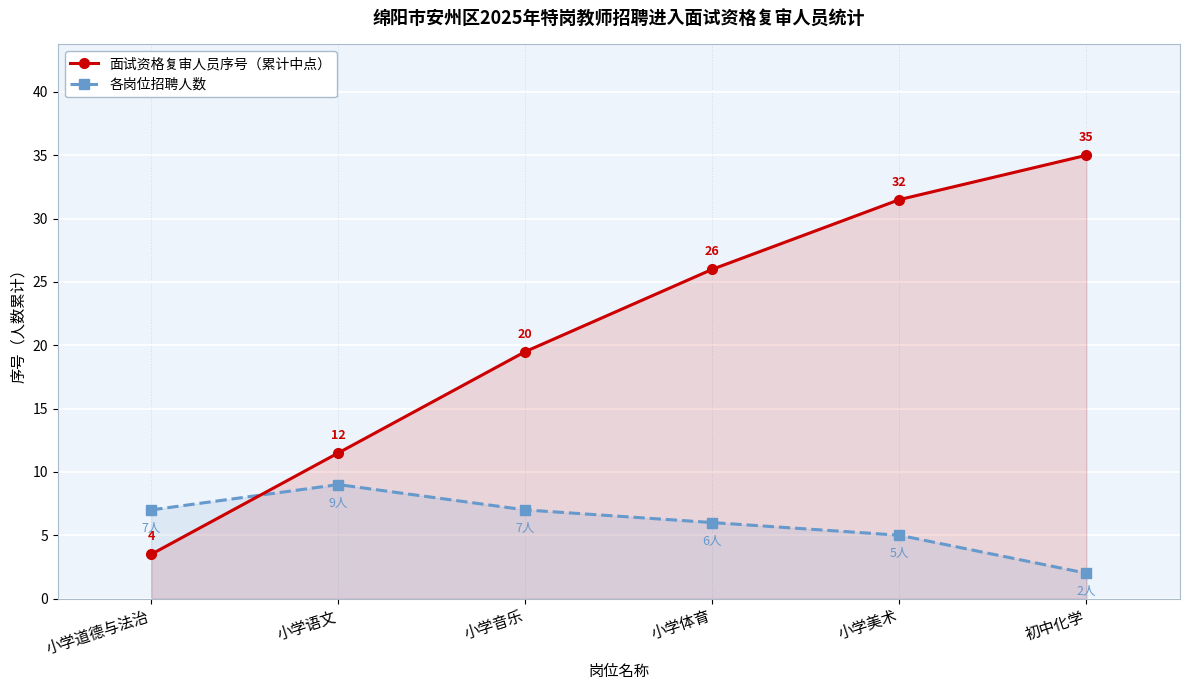

How many lines are shown in the chart?

2